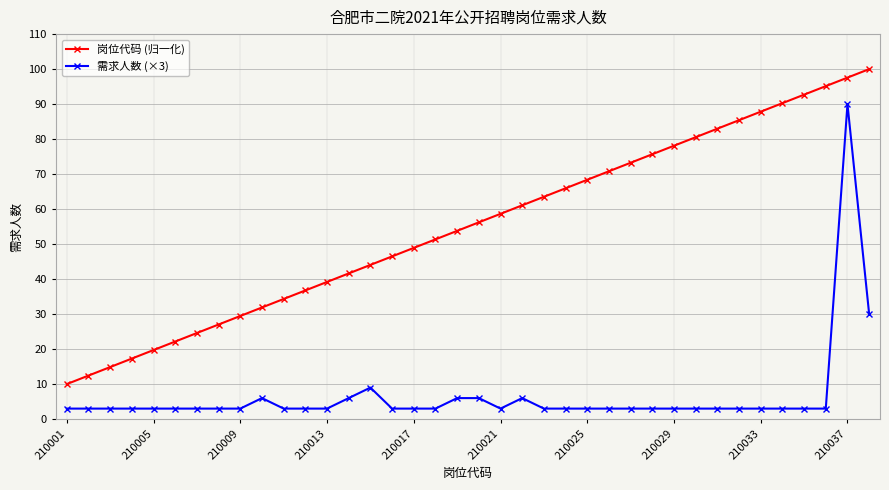

What is the value of the 需求人数 (×3) point at the 18th from the left?

3.0